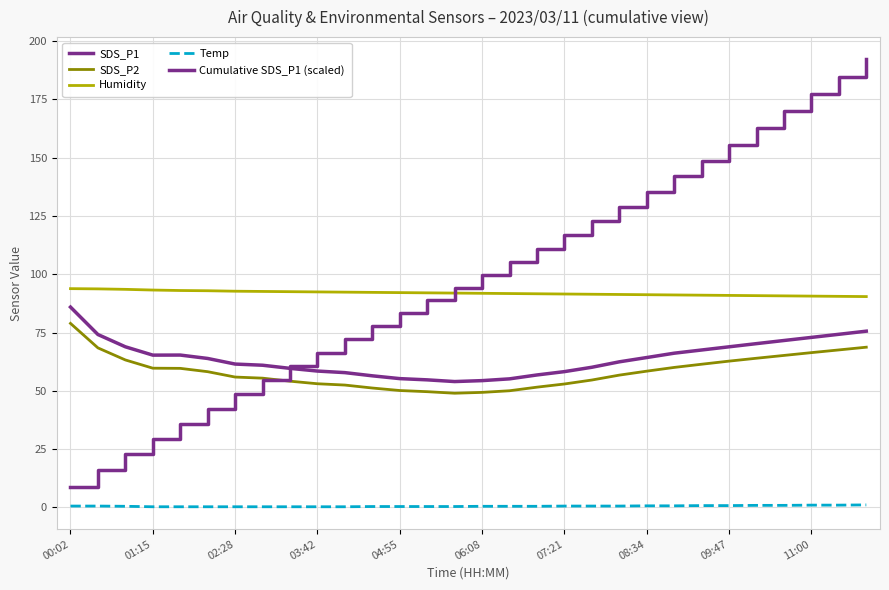

Does the chart have visible grid lines?

Yes